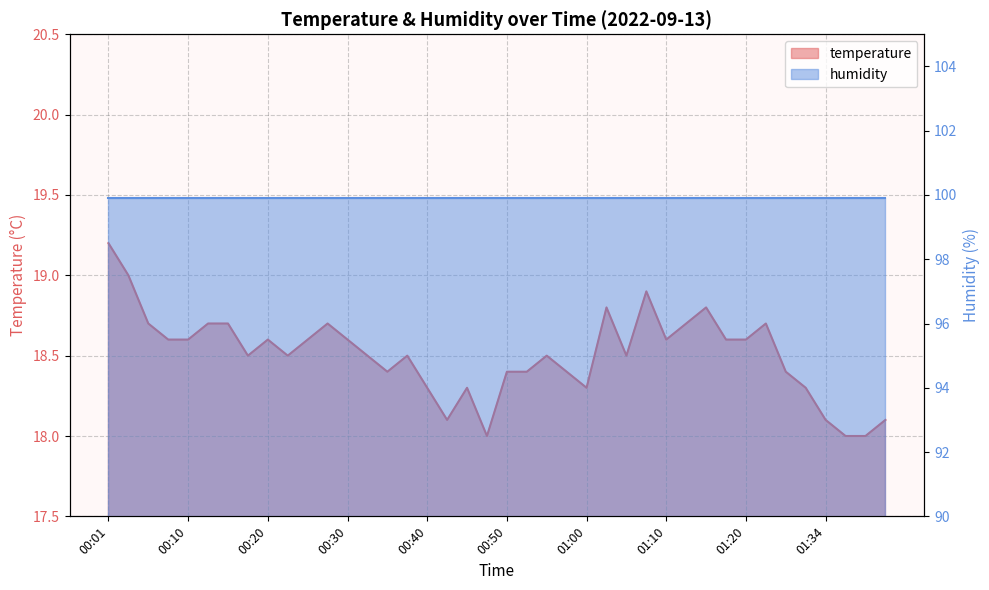

List the labels in order of value, smallest first.

00:47, 01:37, 01:40, 00:42, 01:34, 01:43, 00:40, 00:45, 01:00, 01:32, 00:35, 00:50, 00:52, 00:57, 01:29, 00:18, 00:23, 00:32, 00:37, 00:55, 01:05, 00:08, 00:10, 00:20, 00:25, 00:30, 01:10, 01:17, 01:20, 00:05, 00:13, 00:15, 00:28, 01:12, 01:23, 01:02, 01:15, 01:07, 00:03, 00:01